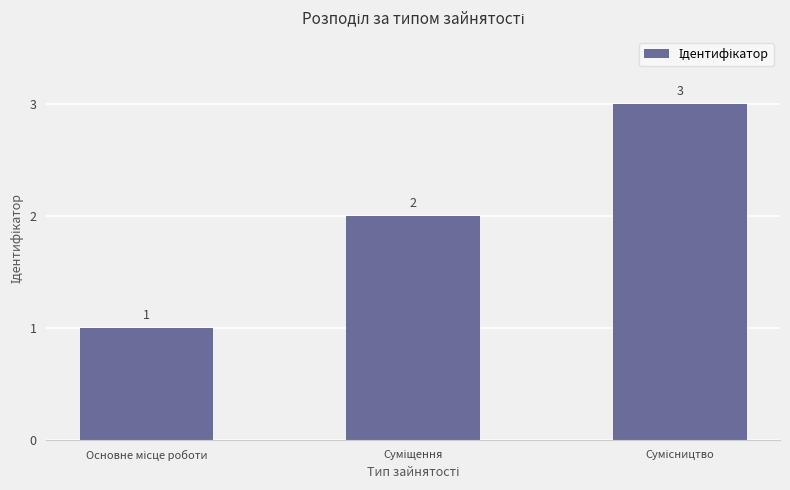

What is the value of the 2nd bar from the left?

2